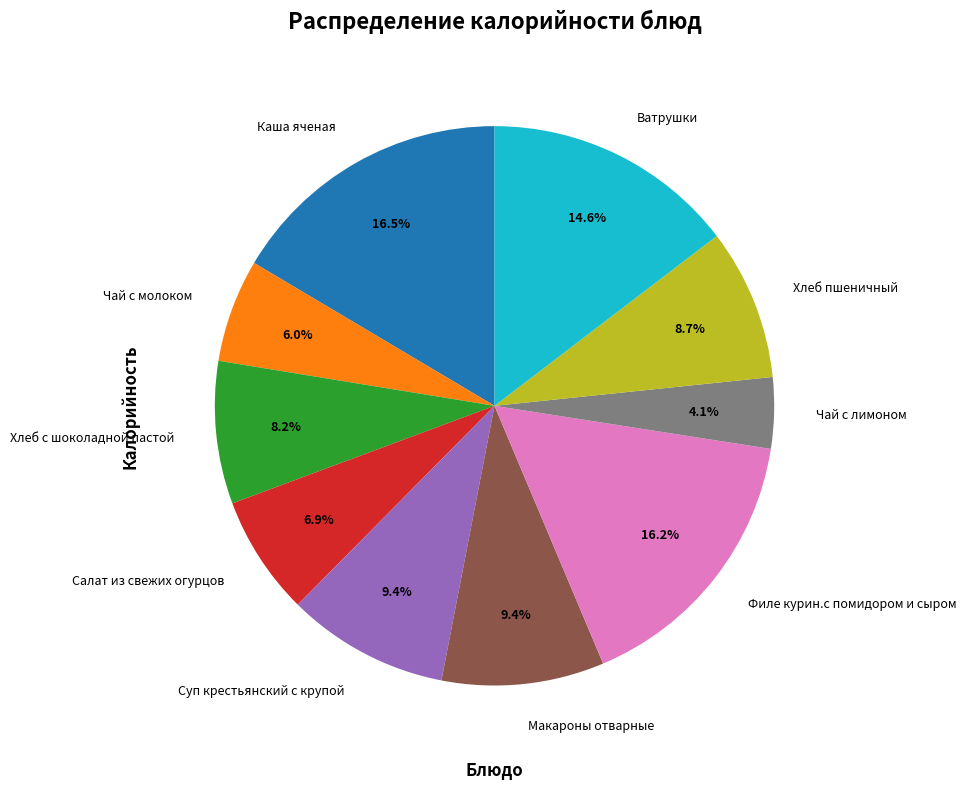

Which slice is the smallest?

Чай с лимоном